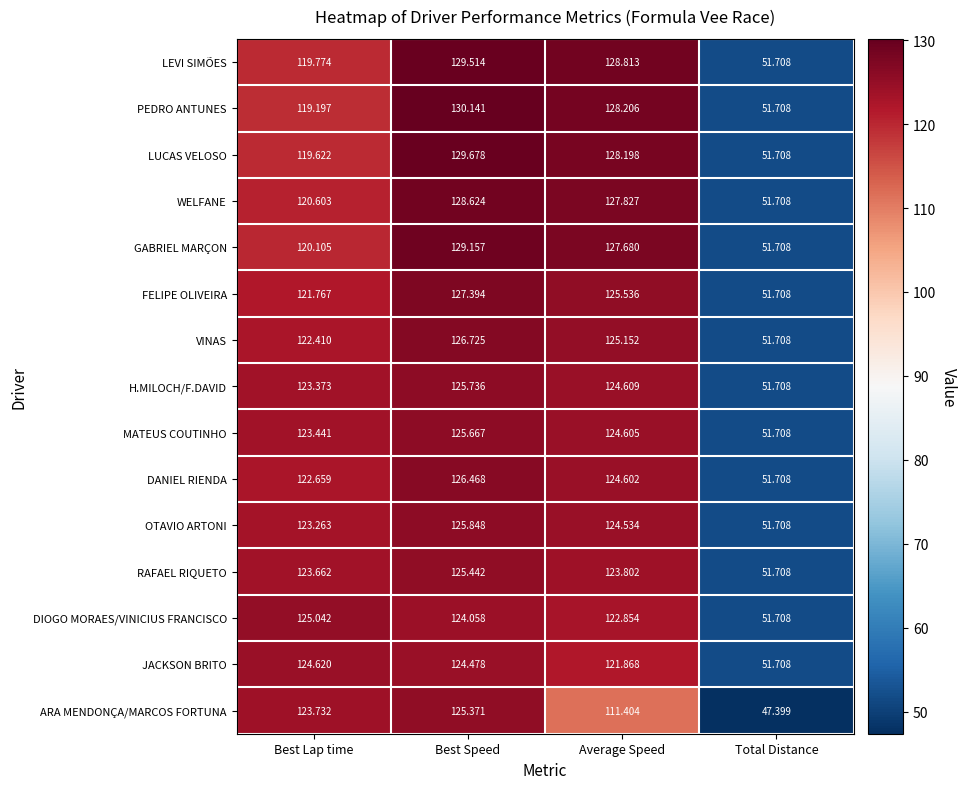

What is the spread (max minus min) of values at Best Speed?

6.1